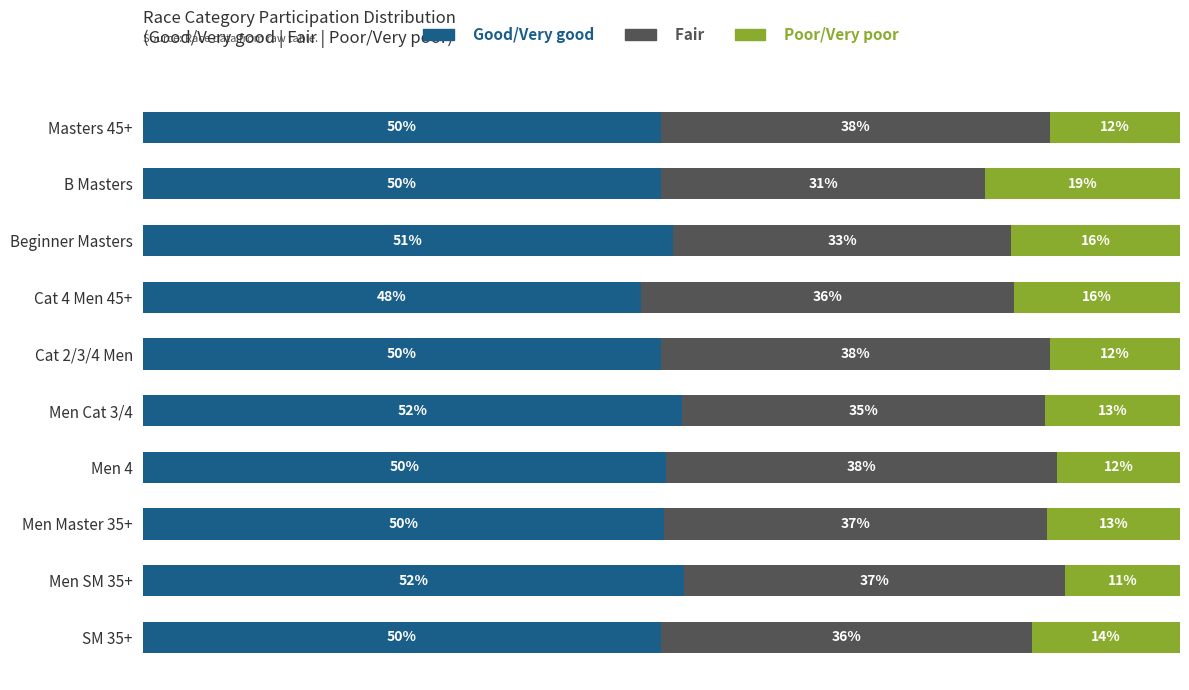

What are all the series names shown in the legend?

Good/Very good, Fair, Poor/Very poor